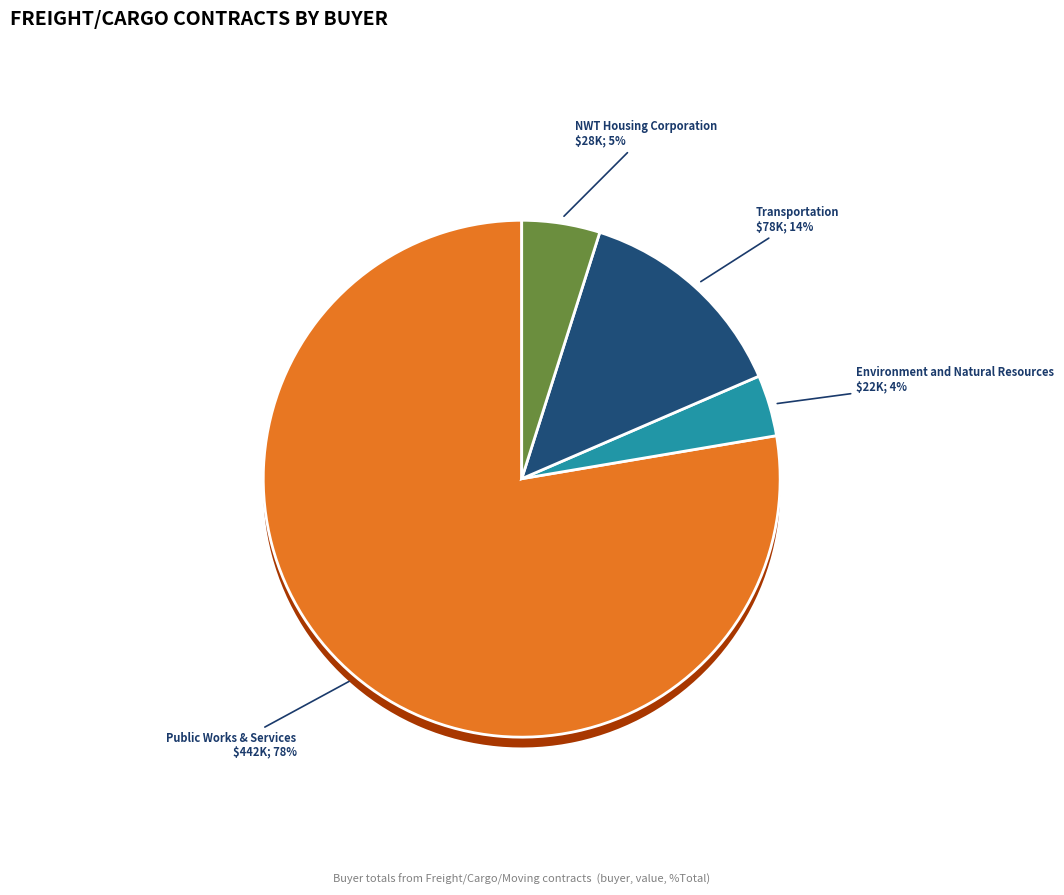

Count the number of slices in the pie.

20